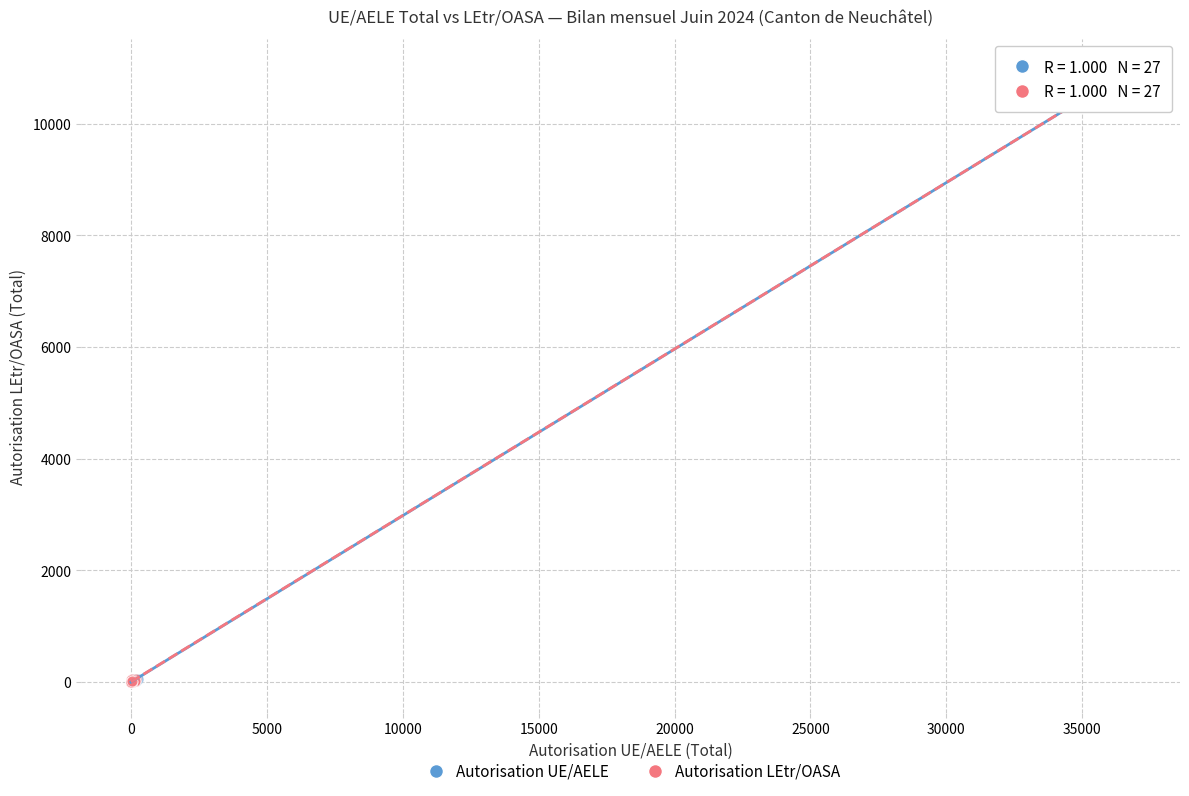

What are all the series names shown in the legend?

Autorisation UE/AELE, Autorisation LEtr/OASA